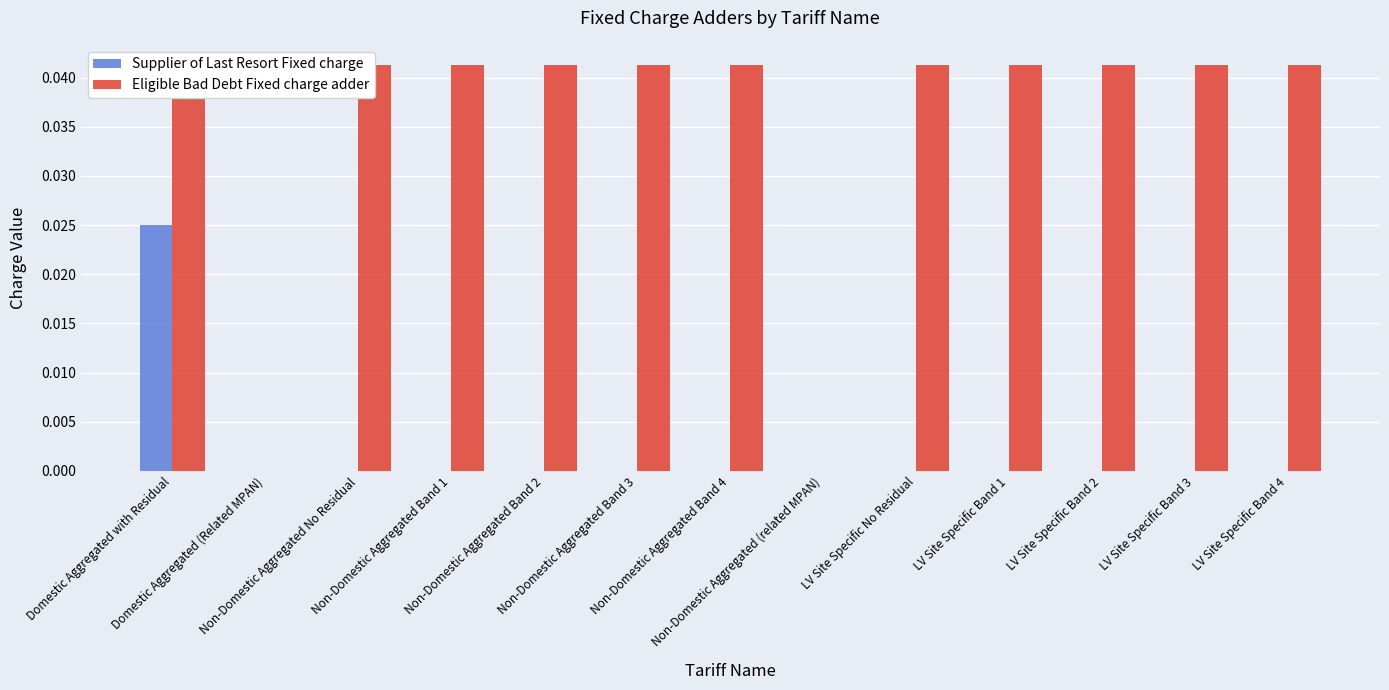

The value of Supplier of Last Resort Fixed charge at Non-Domestic Aggregated Band 3 is 0.0. True or false?

False